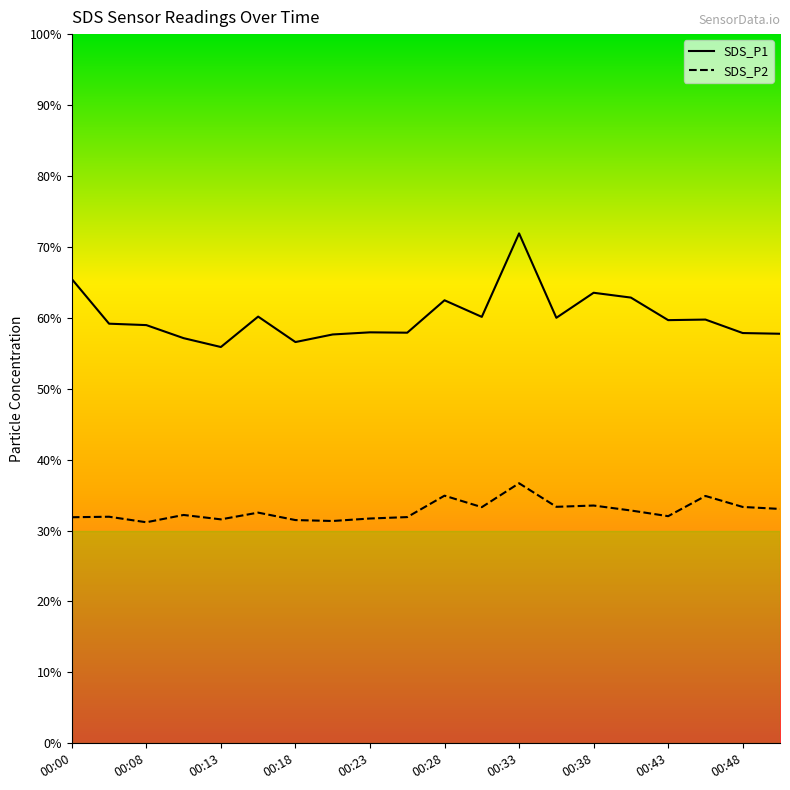

True or false: SDS_P1 and SDS_P2 intersect in this chart.

False